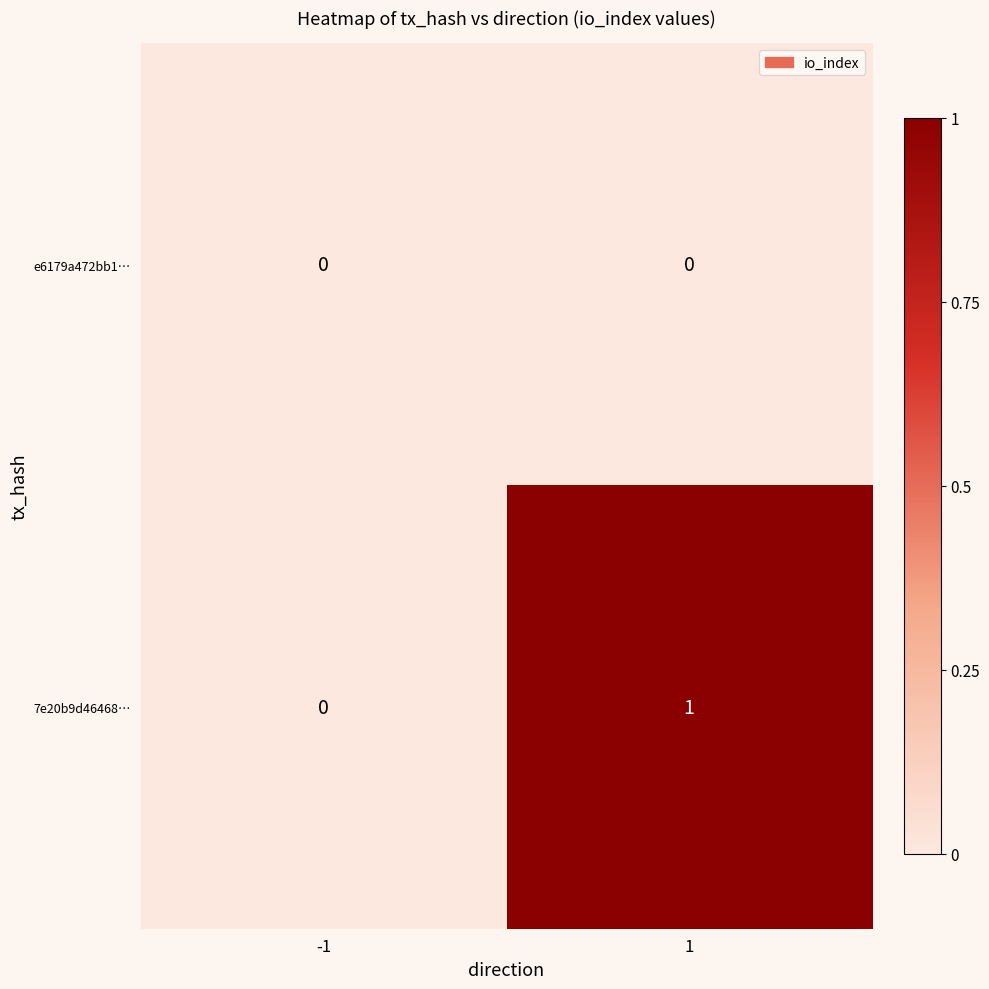

Reading right to left, extract all data points from this chart.

e6179a472bb1…: 1=0	-1=0
7e20b9d46468…: 1=1	-1=0